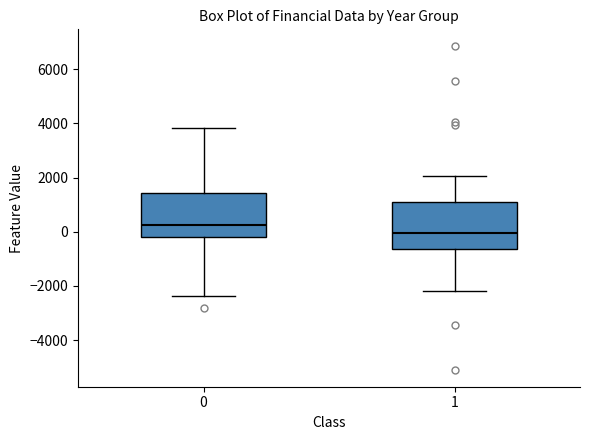

Reading left to right, transcribe this box plot: for each box, give where its median line is, the range the box spans, and where its two whiskers end, as read against the y-axis. The values are not printed on the chart, so give them approximately, as read against the axis.

0: median 200, box -200 to 1400, whiskers -2400 to 3800
1: median 0, box -600 to 1200, whiskers -2200 to 2000